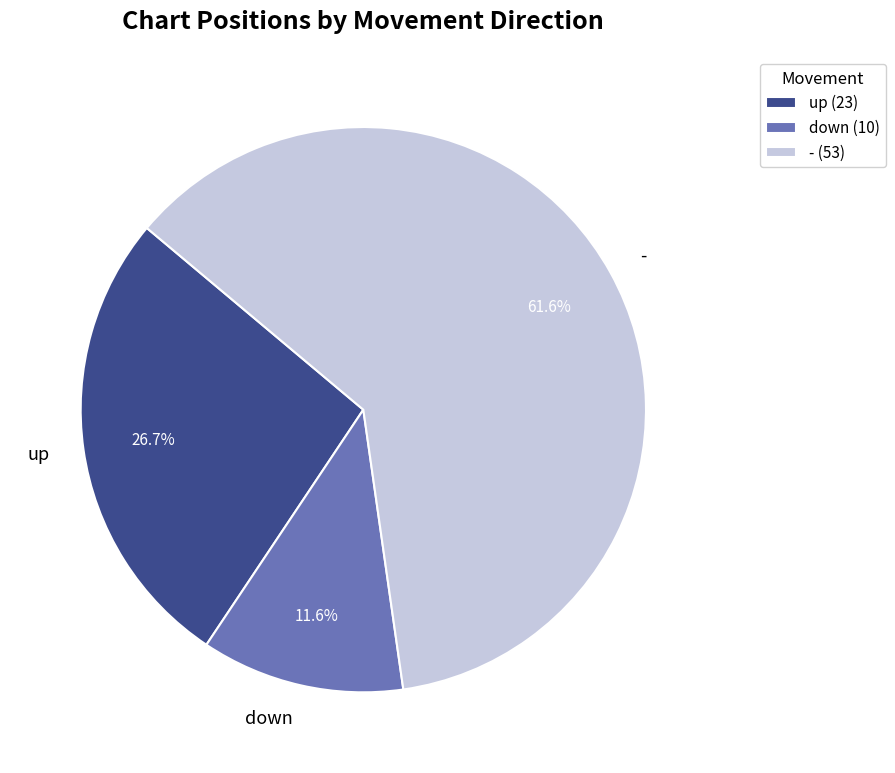

What percentage is the up slice, to the nearest percent?

27%